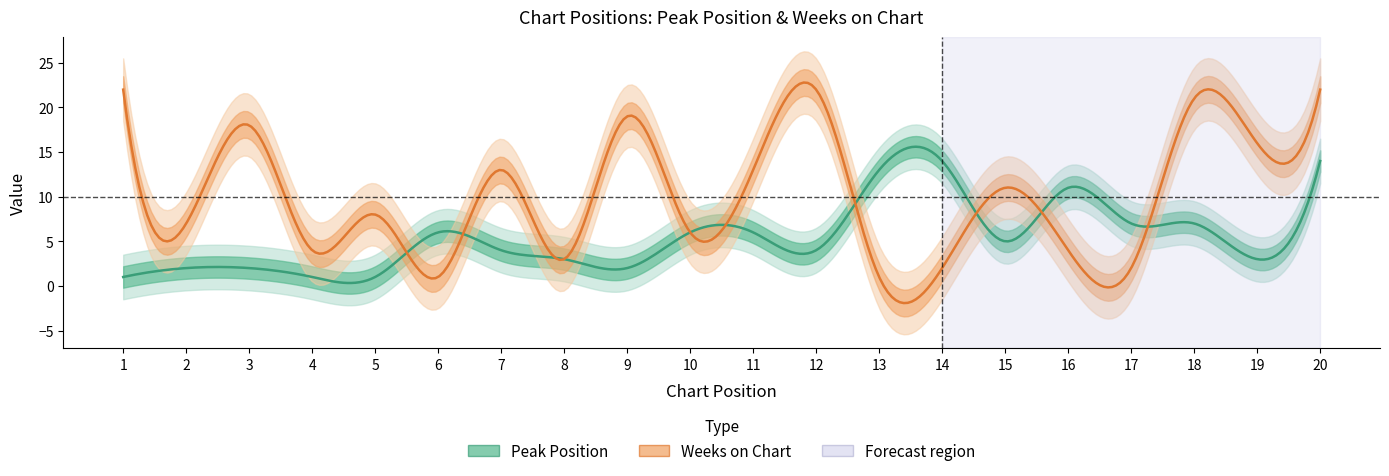

Which series has the largest total across all categories?

Weeks on Chart